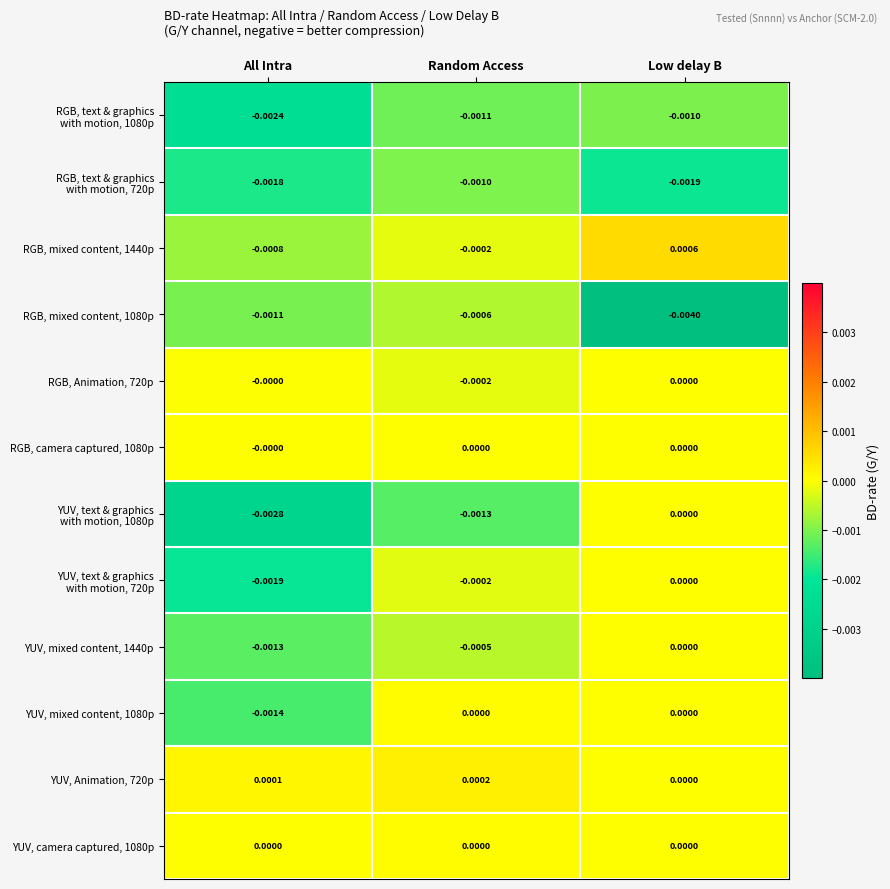

Between All Intra and Low delay B, which series saw the biggest shift?

RGB, mixed content, 1080p